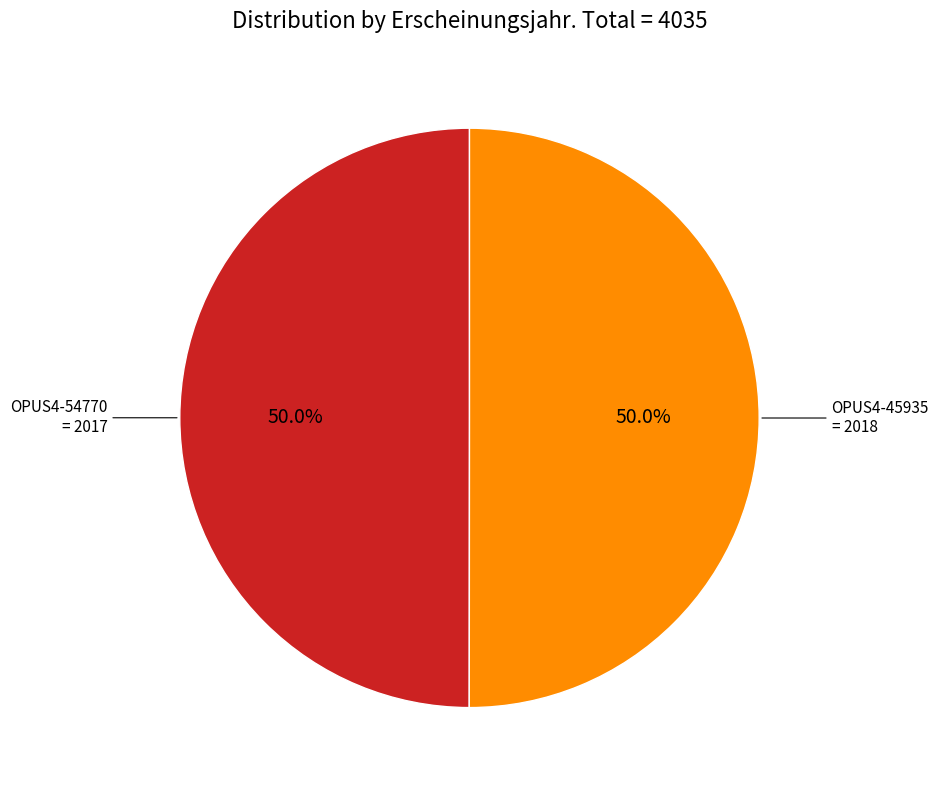

Do OPUS4-45935 and OPUS4-54770 together represent more than half of the pie?

Yes